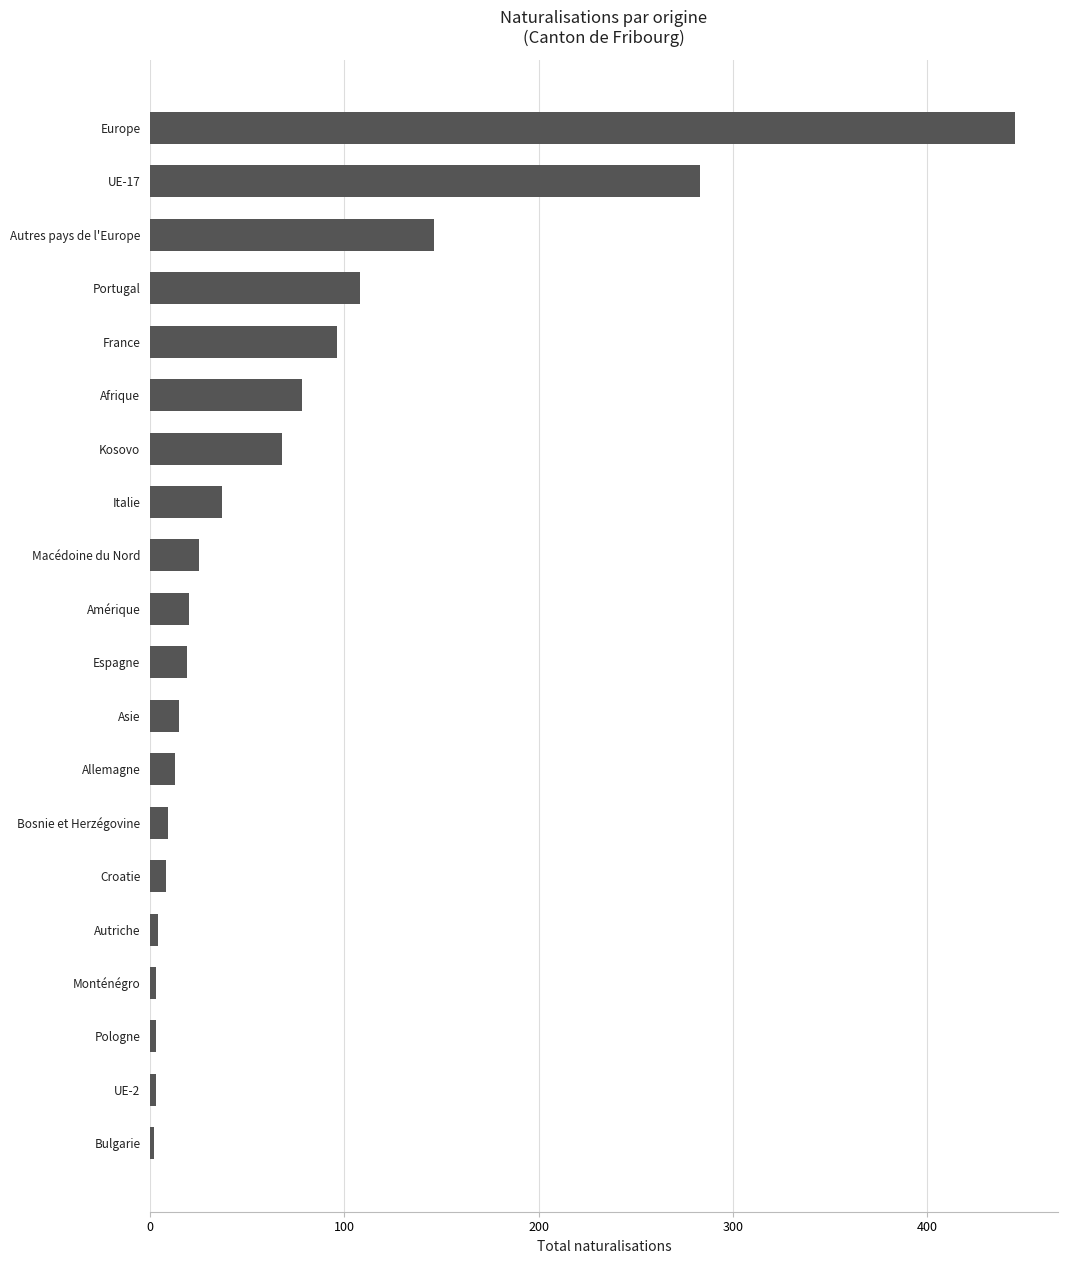

What is the difference between the values at France and Europe?

349